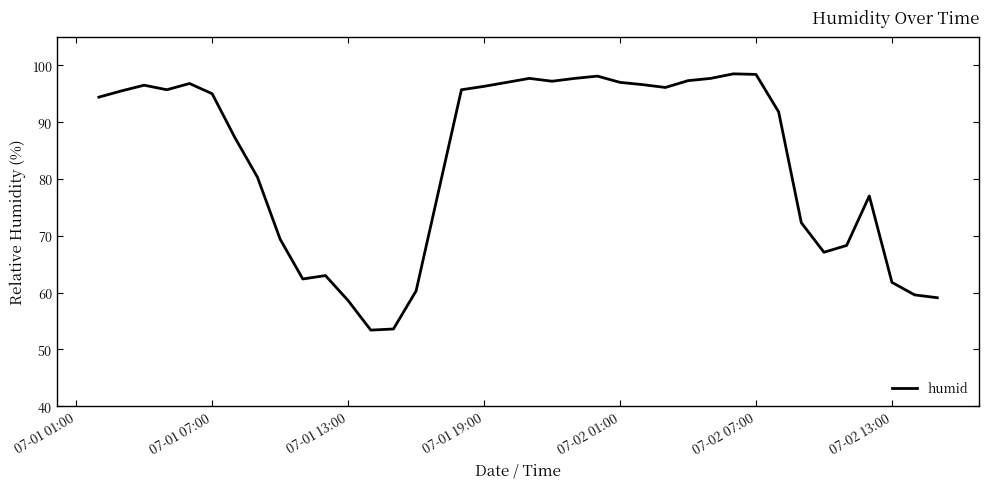

What is the maximum value shown in the chart?

98.5